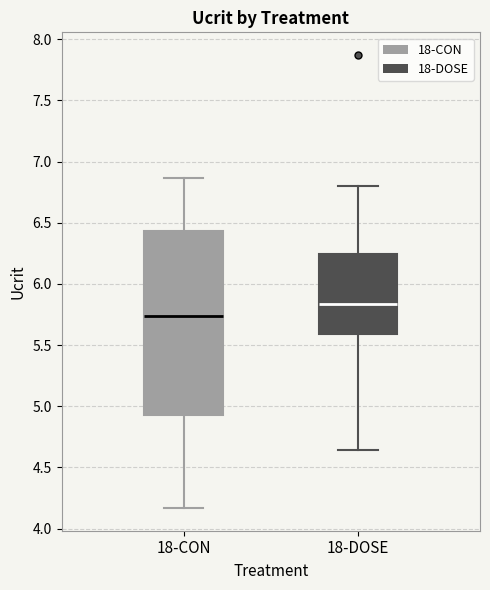

Reading left to right, transcribe this box plot: for each box, give where its median line is, the range the box spans, and where its two whiskers end, as read against the y-axis. The values are not printed on the chart, so give them approximately, as read against the axis.

18-CON: median 5.75, box 4.95 to 6.45, whiskers 4.15 to 6.85
18-DOSE: median 5.85, box 5.60 to 6.25, whiskers 4.65 to 6.80